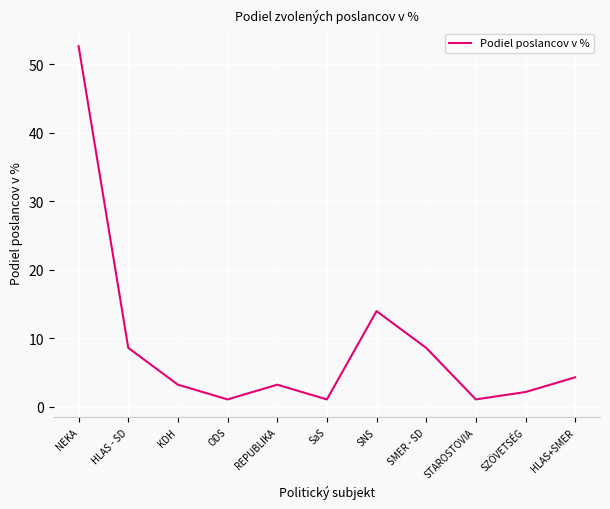

What is the ratio of the value at SMER - SD to the value at HLAS+SMER?

2.0